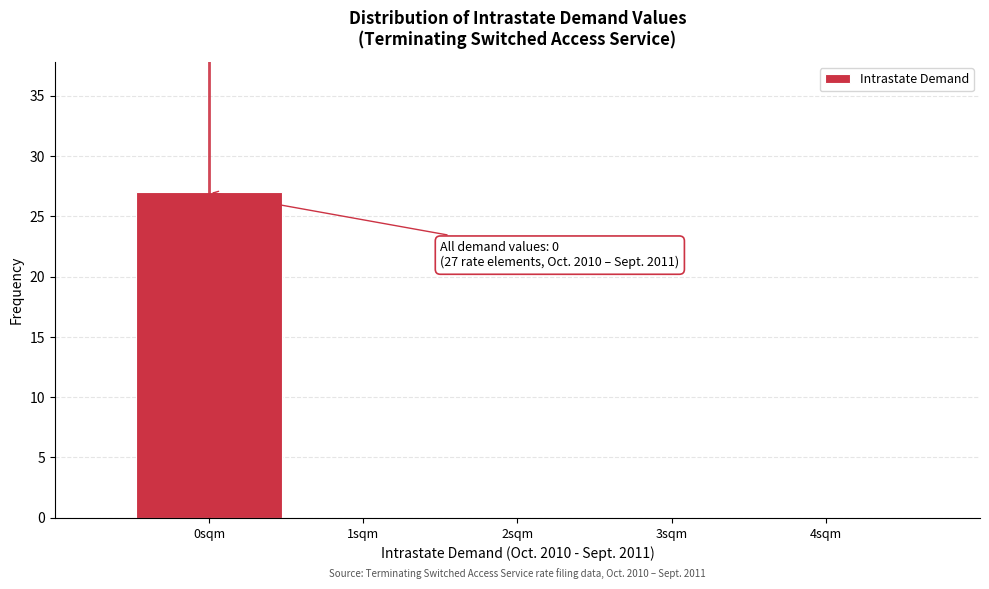

Which range on the x-axis has the tallest bar?

-0.5 to 0.5